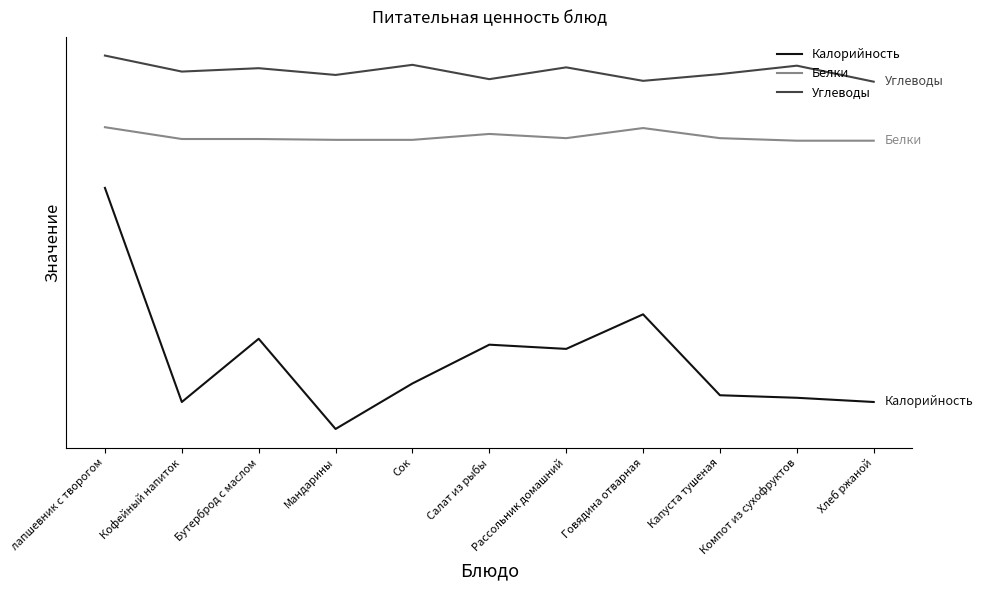

What are all the series names shown in the legend?

Калорийность, Белки, Углеводы